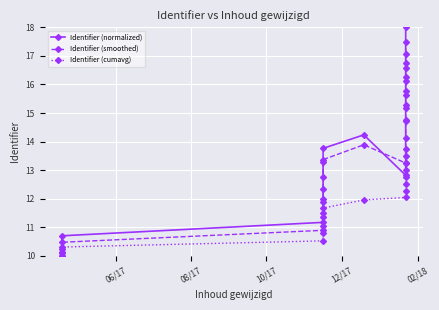

True or false: Identifier (normalized) and Identifier (smoothed) cross at least once.

True